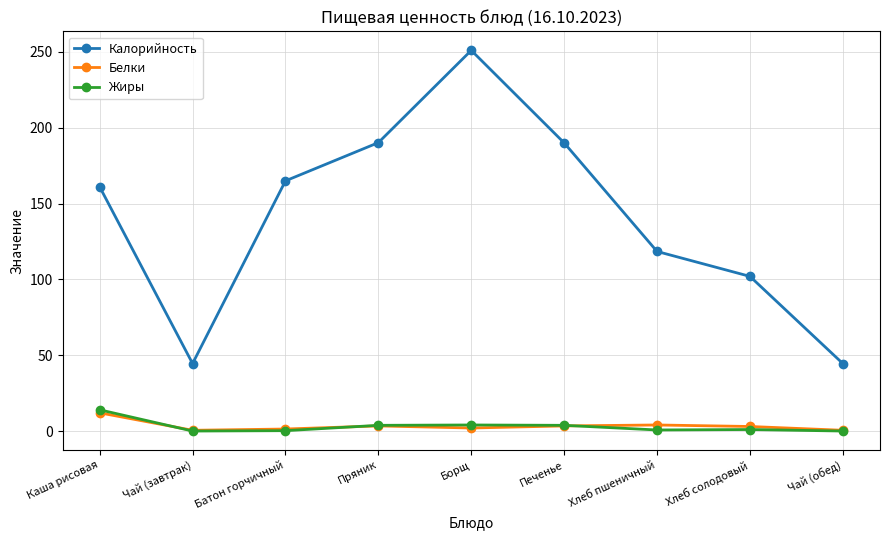

True or false: Жиры has a value of -8.9 at Чай (завтрак).

False